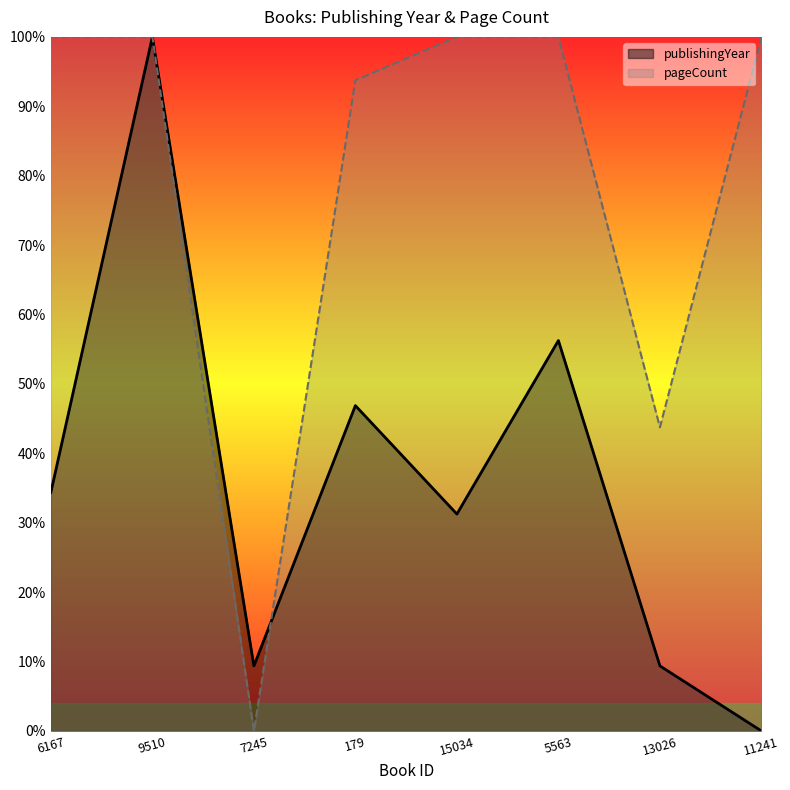

True or false: publishingYear has more than 1 interior local peaks.

True